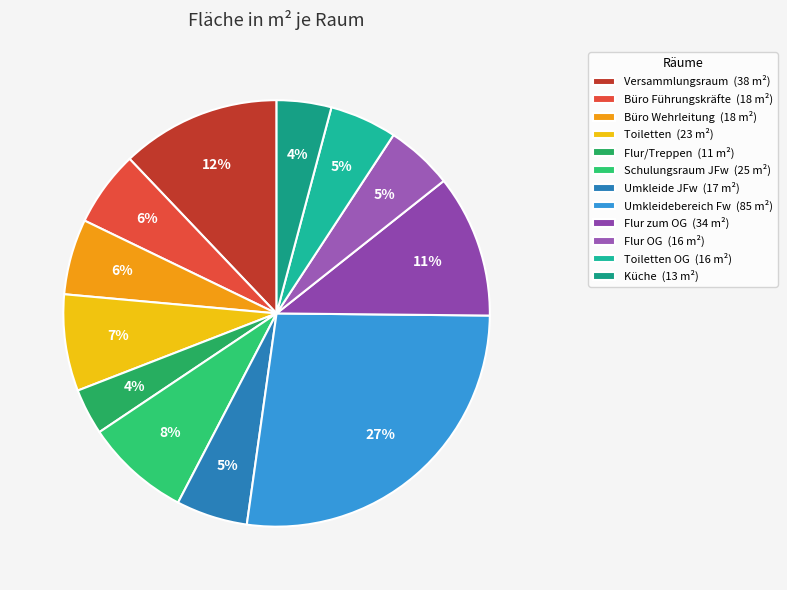

Does any single category account for the majority?

No